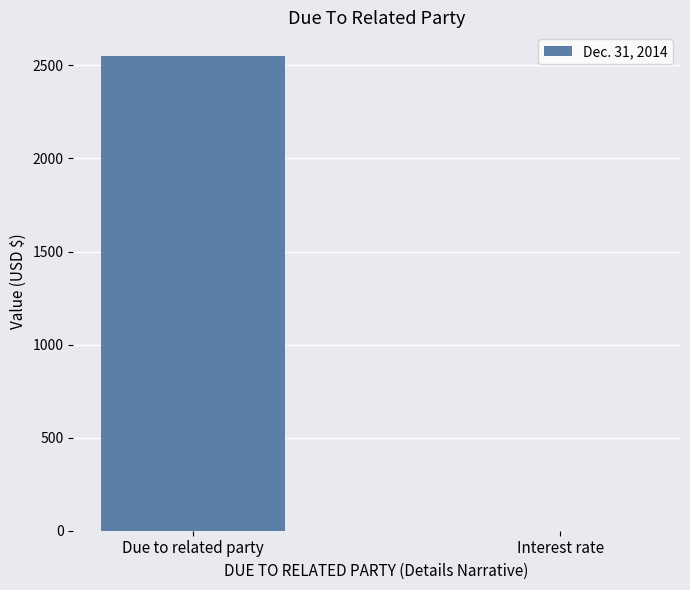

Reading left to right, extract all data points from this chart.

Due to related party=2550	Interest rate=0